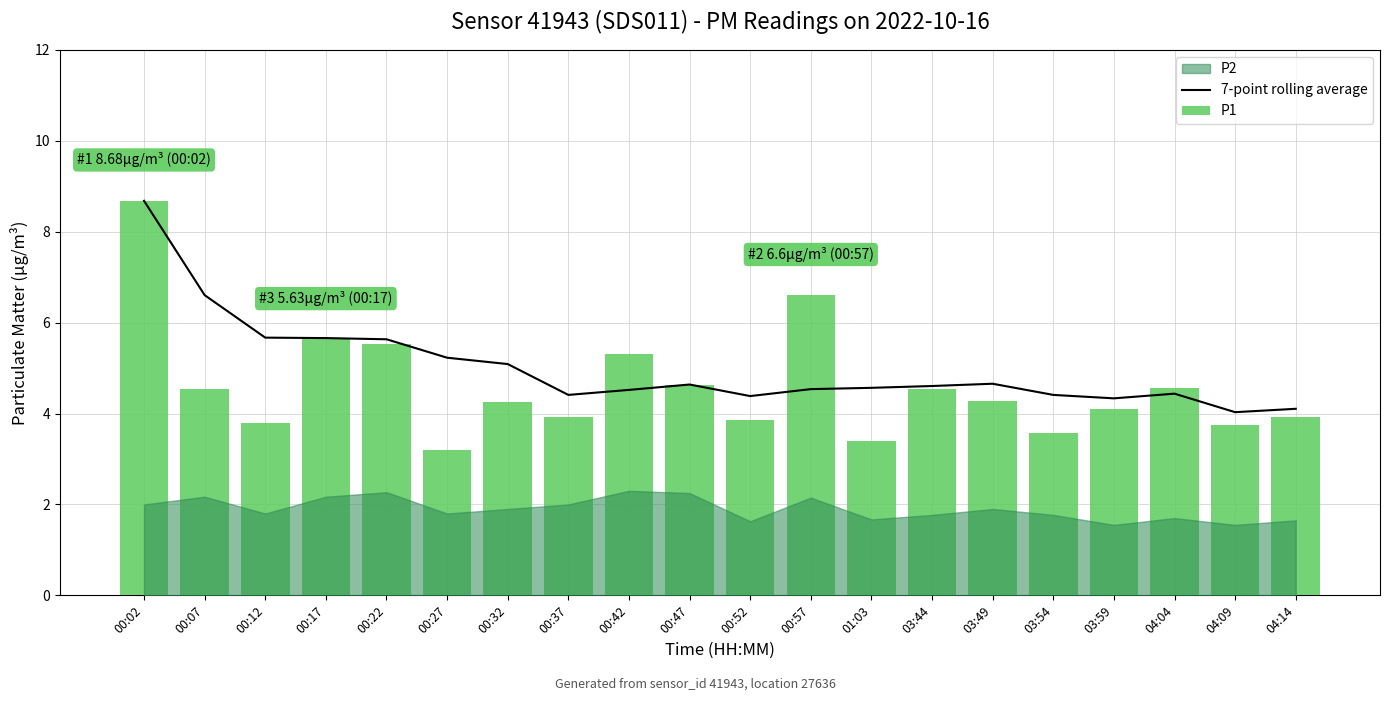

Which has a higher value, 00:27 or 01:03?

00:27